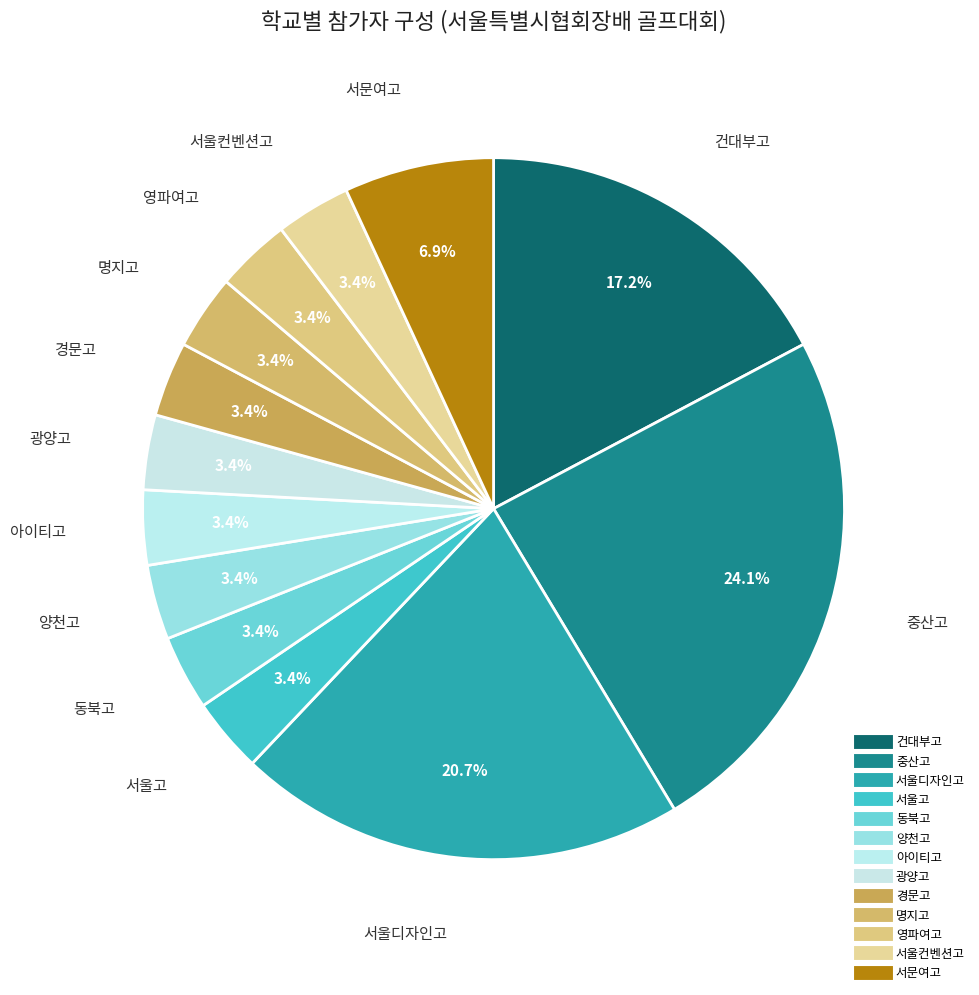

How many segments does this pie chart have?

13